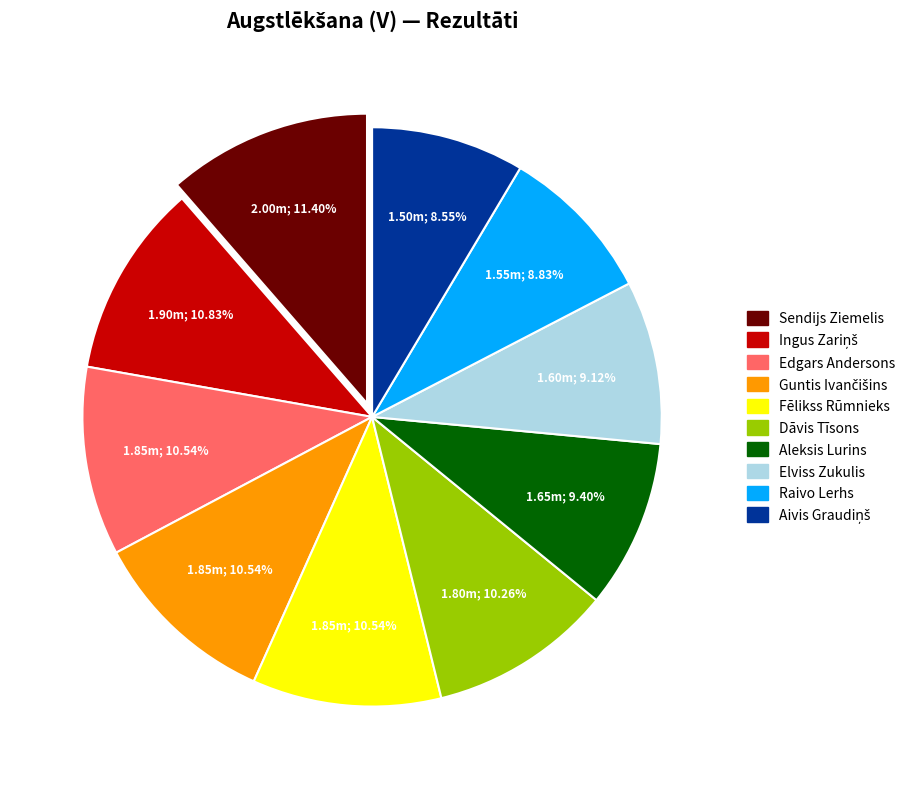

Which has a higher value, Aleksis Lurins or Edgars Andersons?

Edgars Andersons